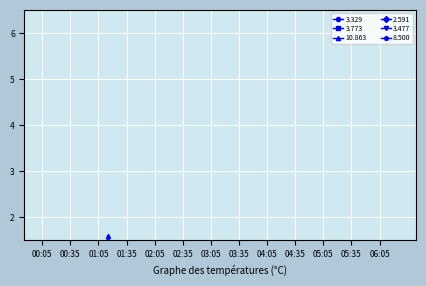

What is the maximum value shown in the chart?

1.6